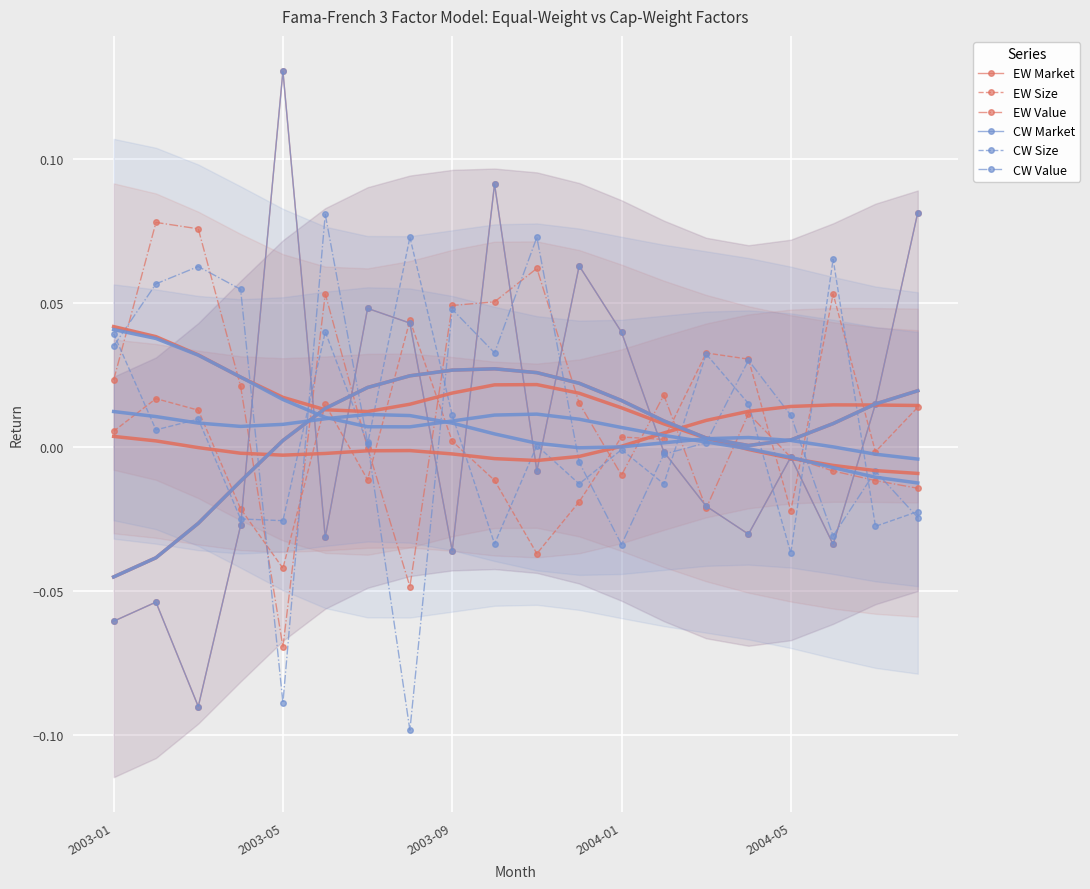

What is the label of the 1st point from the left?

2003-01